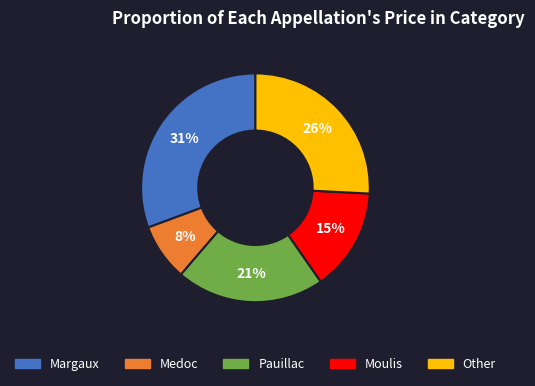

Combined, do Margaux and Pauillac account for over 50%?

Yes